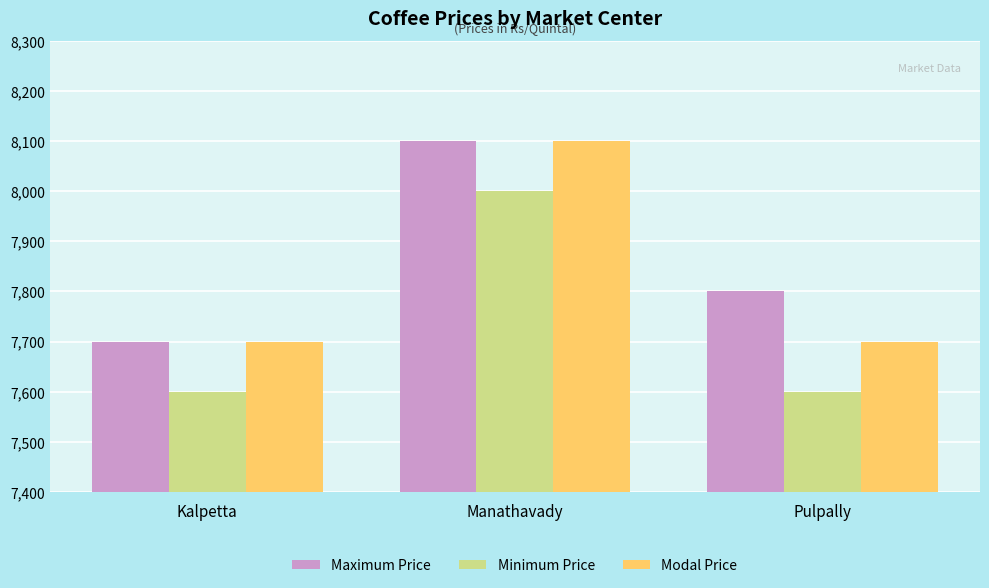

What is the difference between the highest and lowest values at Manathavady?

100